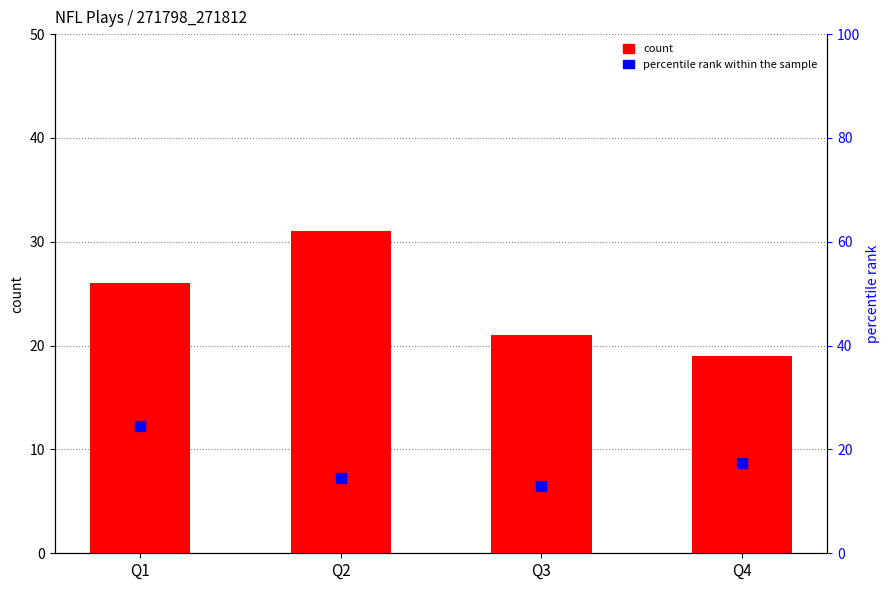

At Q4, list the series in order from smallest to largest.

percentile rank within the sample, count